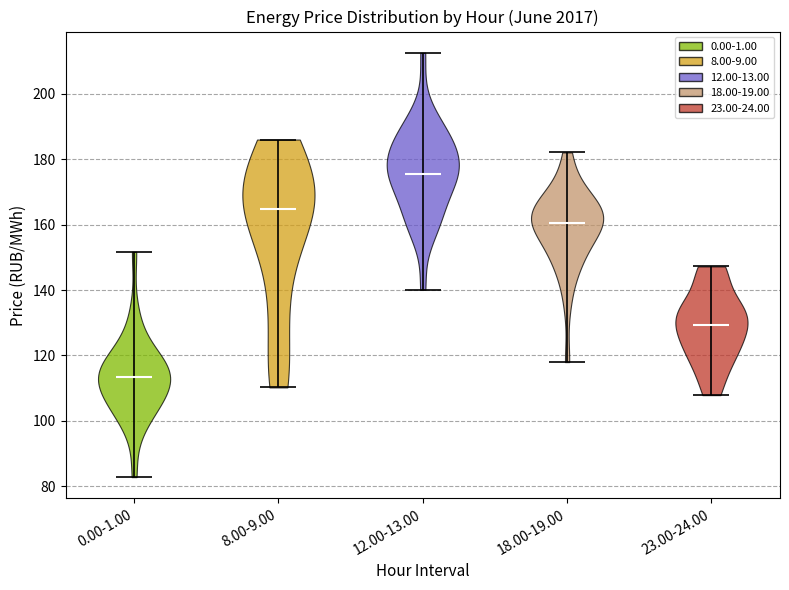

Which violin has the highest median line?

12.00-13.00